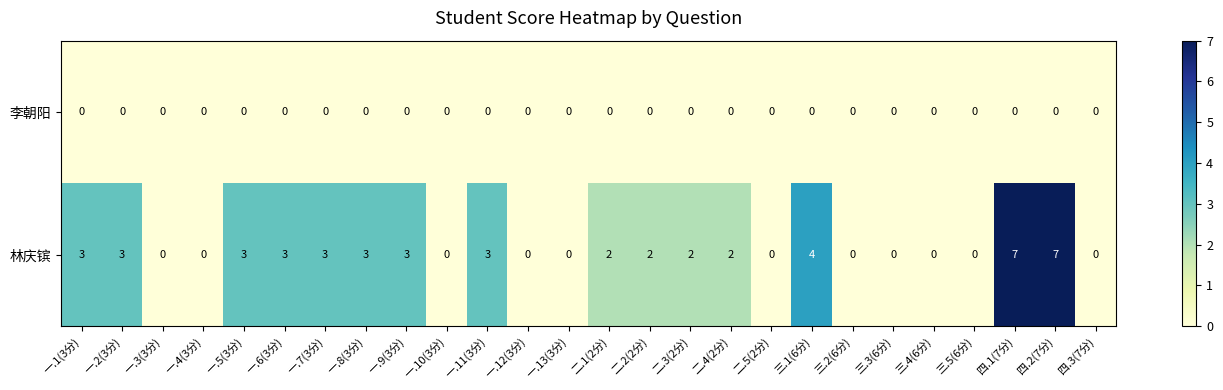

List the series in order of their overall mean, highest first.

林庆镔, 李朝阳